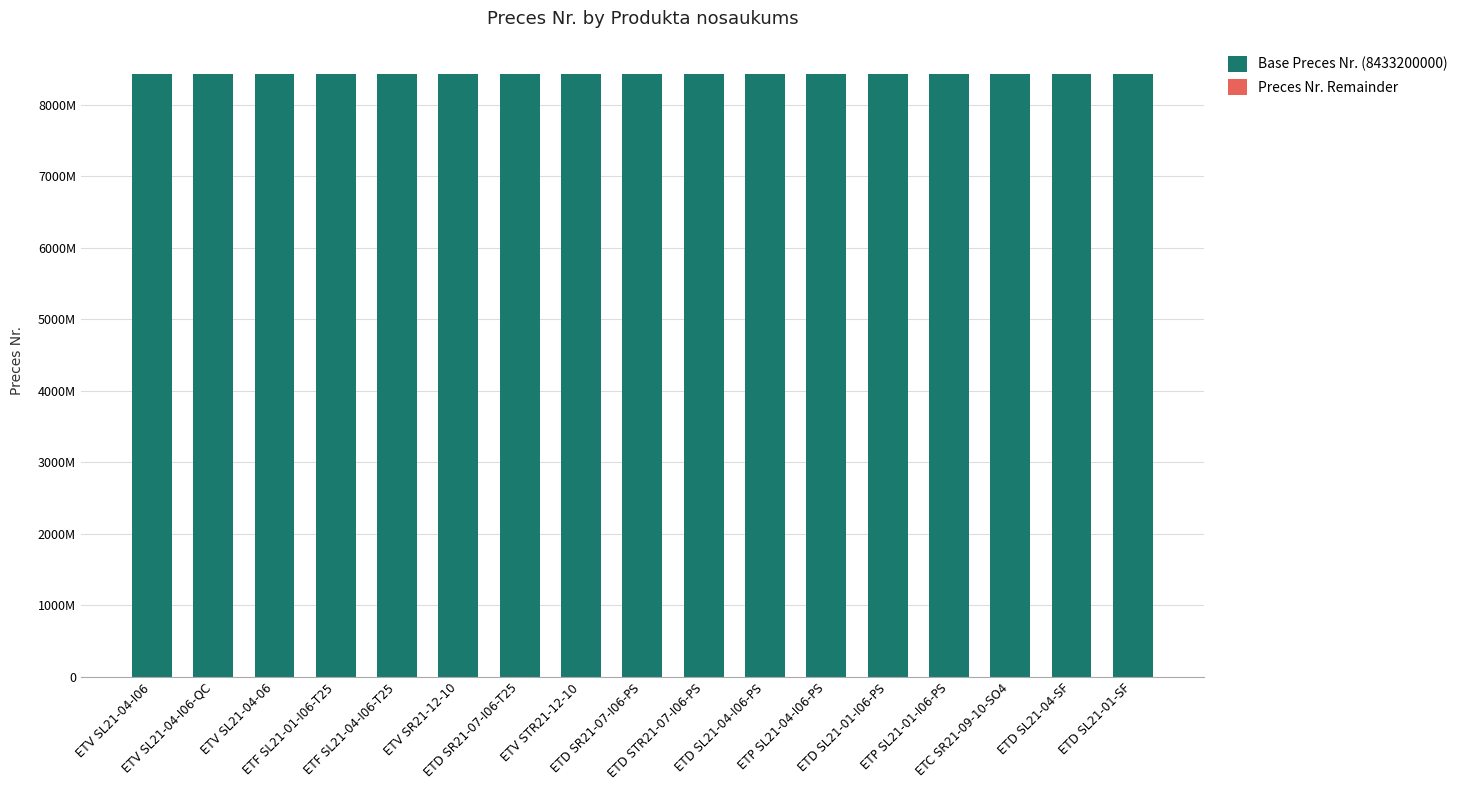

Does the chart contain stacked bars?

Yes